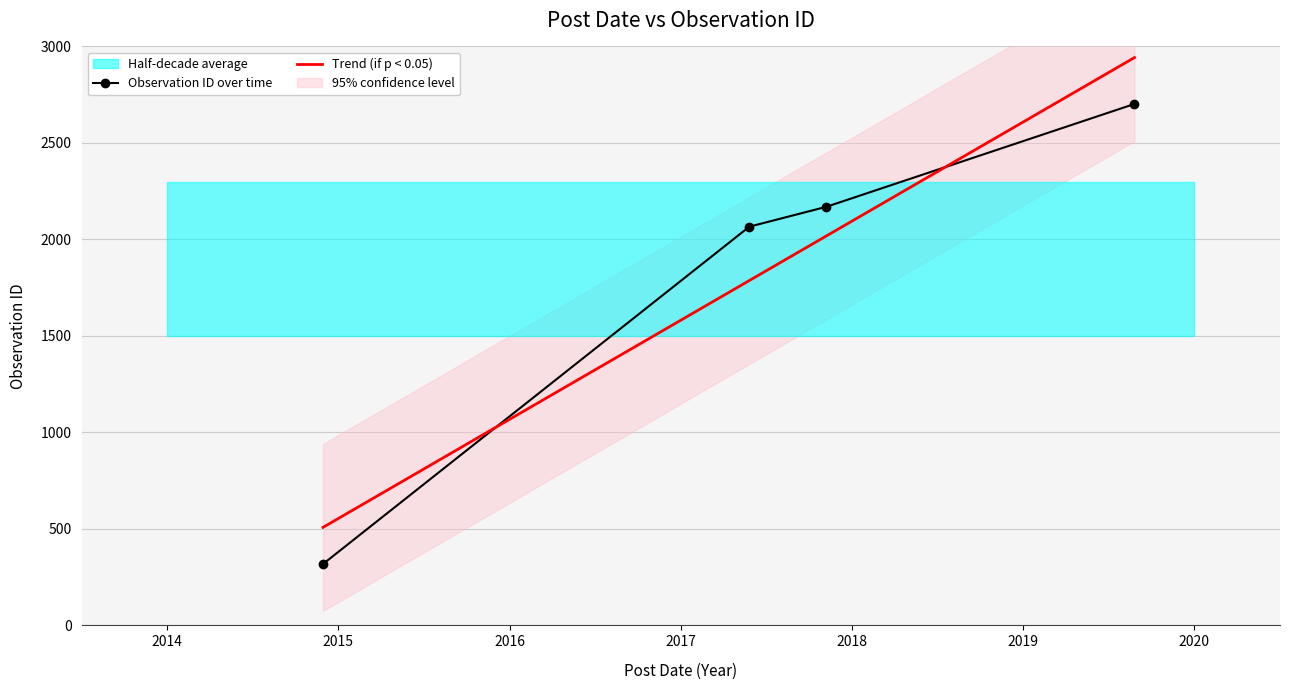

At which category does the chart reach its peak across all series?

2019-08-24